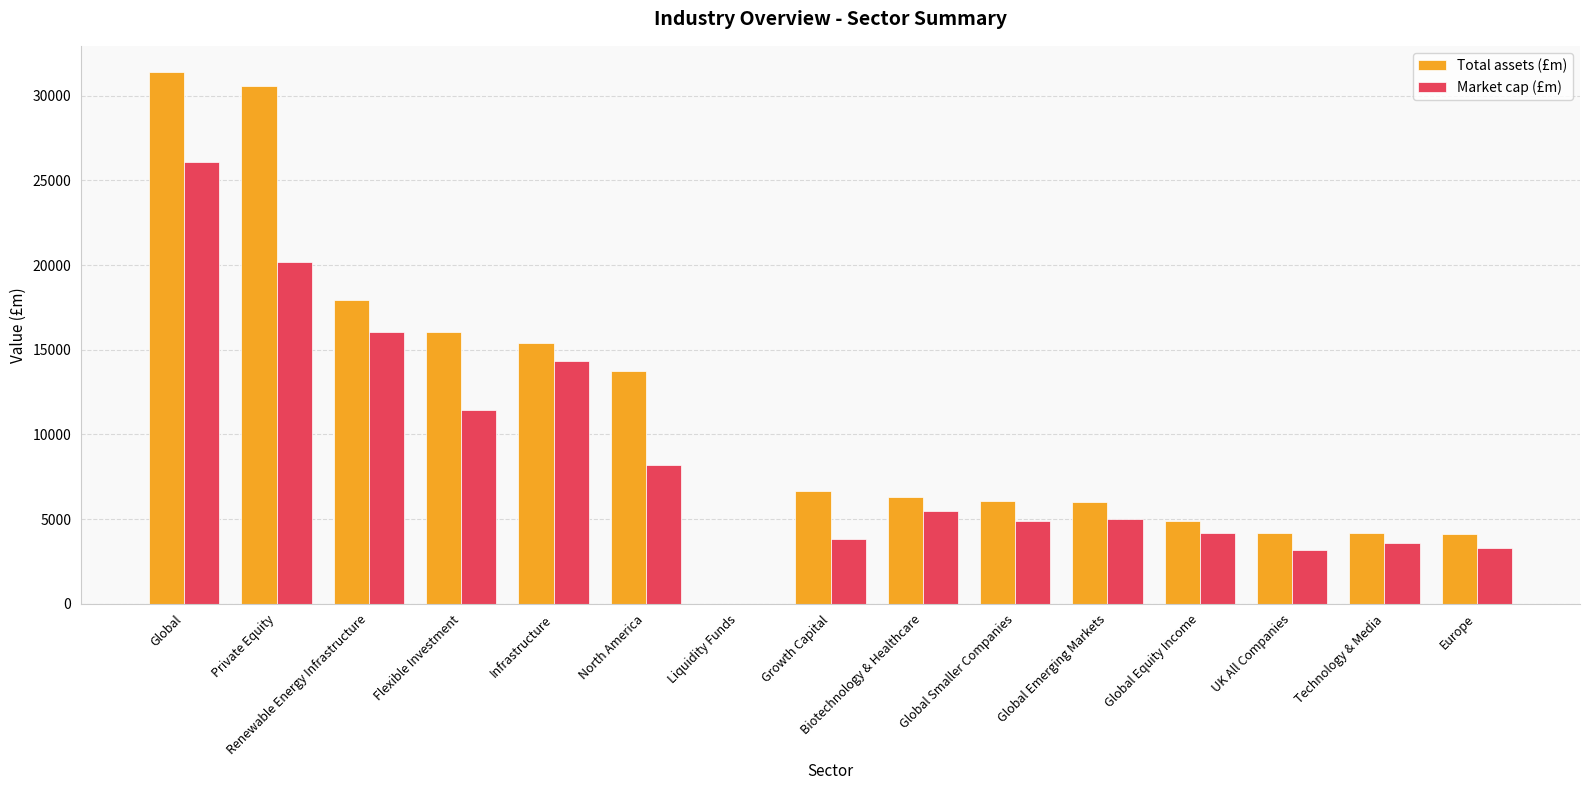

Between Private Equity and Growth Capital, which series saw the biggest shift?

Total assets (£m)